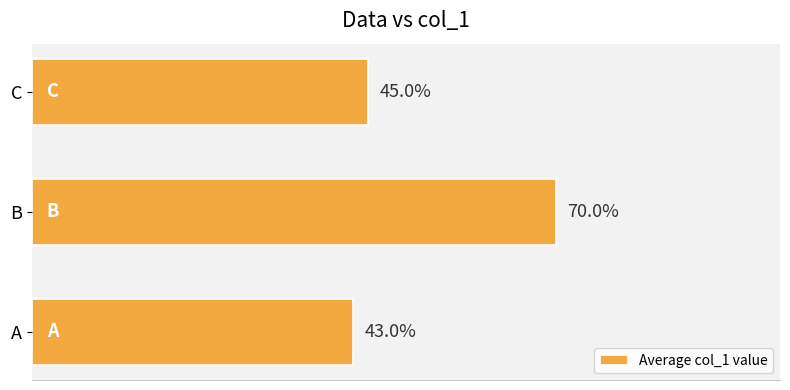

List the labels in order of value, largest first.

B, C, A